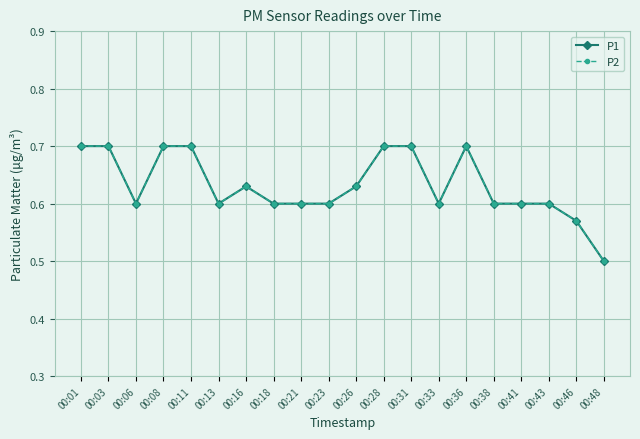

Reading left to right, what are all the values shown in this chart?

P1: 00:01=0.7	00:03=0.7	00:06=0.6	00:08=0.7	00:11=0.7	00:13=0.6	00:16=0.6	00:18=0.6	00:21=0.6	00:23=0.6	00:26=0.6	00:28=0.7	00:31=0.7	00:33=0.6	00:36=0.7	00:38=0.6	00:41=0.6	00:43=0.6	00:46=0.6	00:48=0.5
P2: 00:01=0.7	00:03=0.7	00:06=0.6	00:08=0.7	00:11=0.7	00:13=0.6	00:16=0.6	00:18=0.6	00:21=0.6	00:23=0.6	00:26=0.6	00:28=0.7	00:31=0.7	00:33=0.6	00:36=0.7	00:38=0.6	00:41=0.6	00:43=0.6	00:46=0.6	00:48=0.5